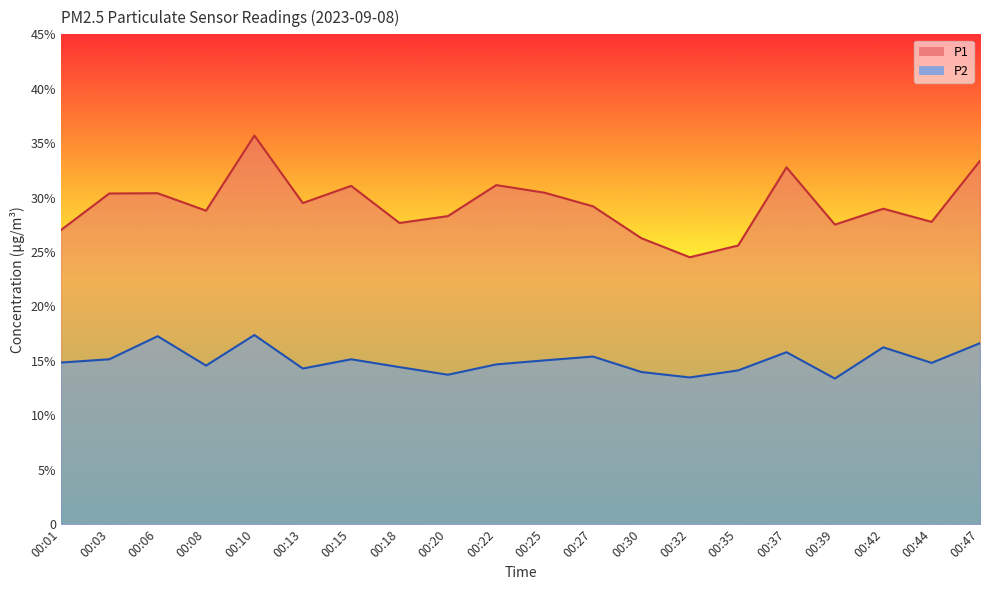

What is the approximate value of P1 at 00:47?

33.4